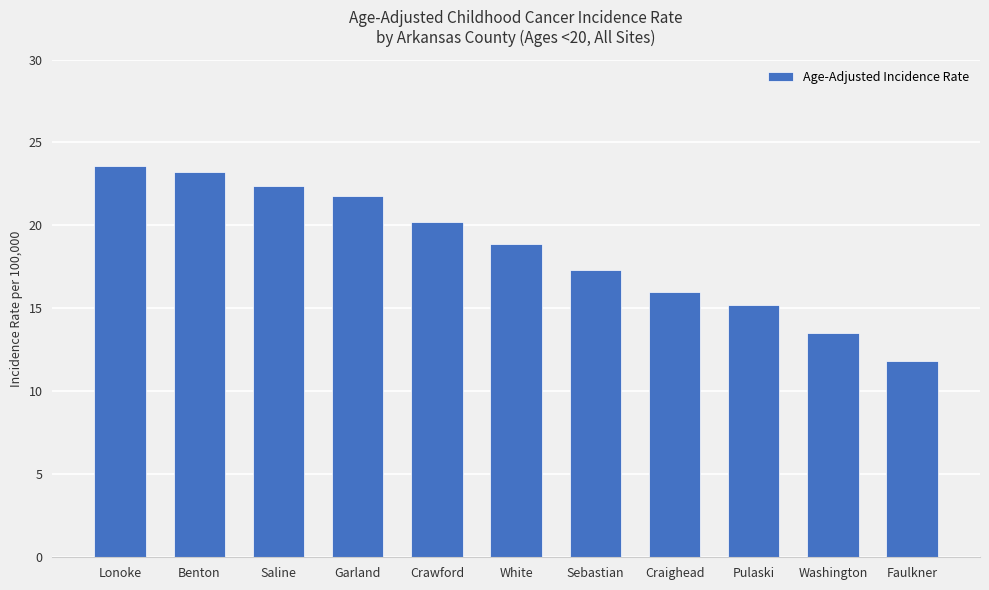

What is the change in value from Saline to Washington?

-8.9